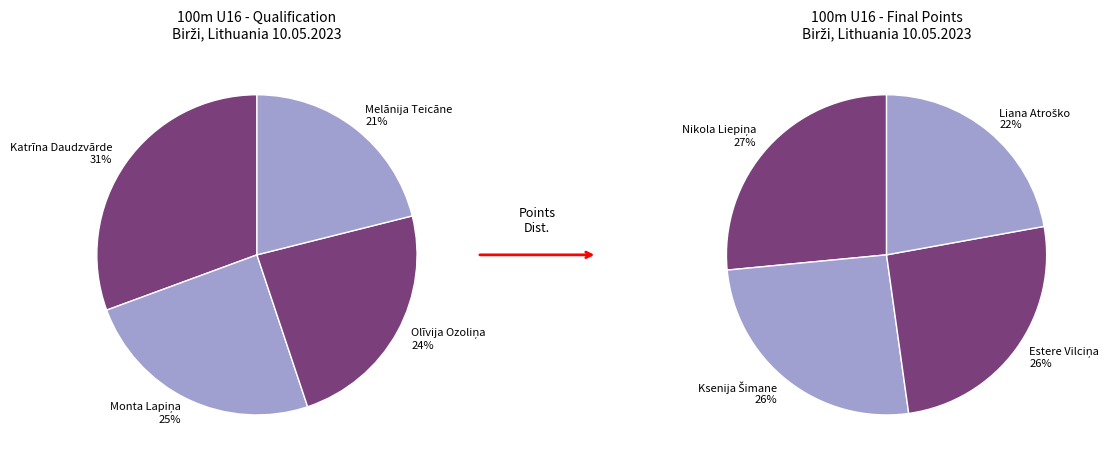

To the nearest percent, what is the difference between the largest and smallest slice percentages?

9%